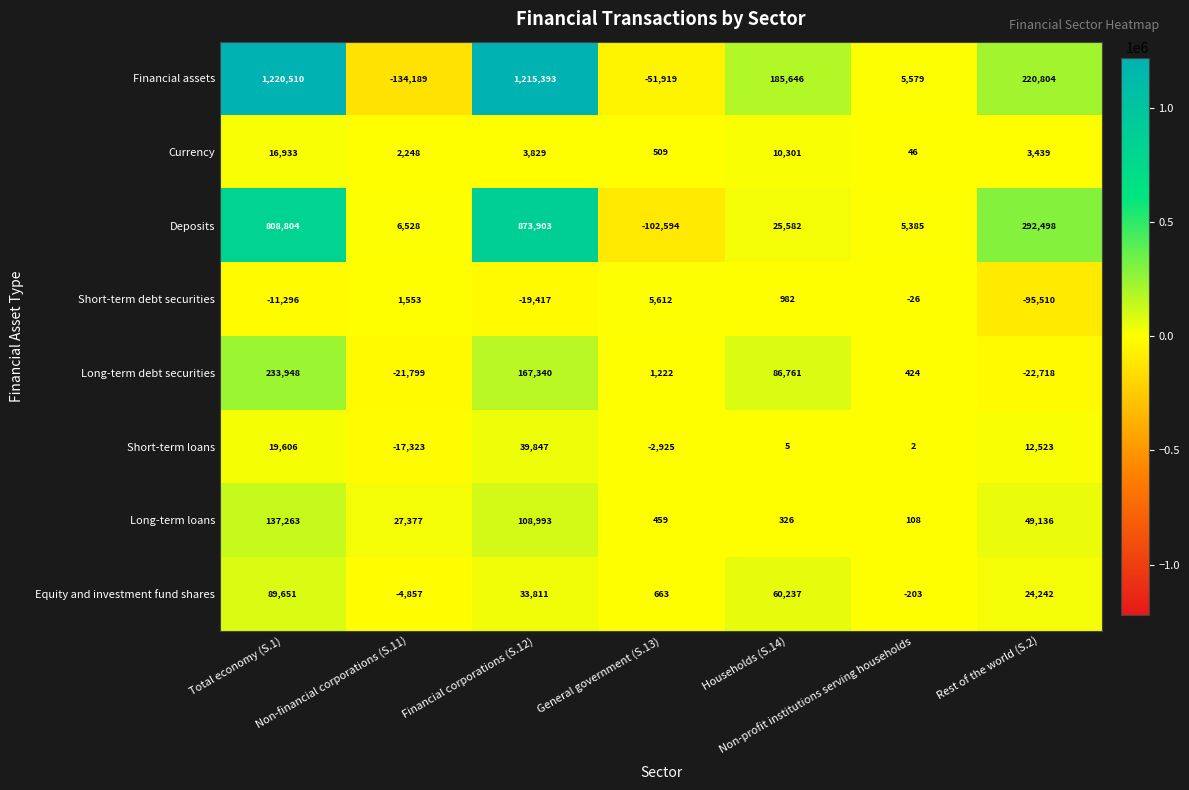

At which label does Long-term debt securities first exceed 1222?

Total economy (S.1)